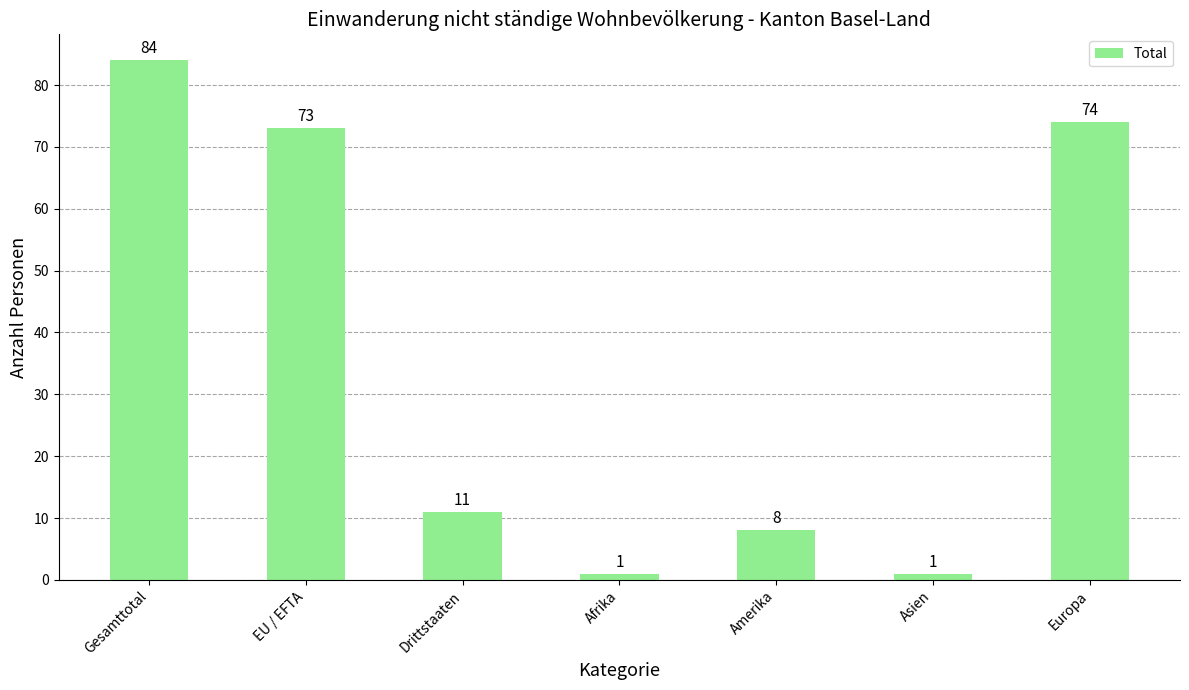

At which label does the data first exceed 11?

Gesamttotal